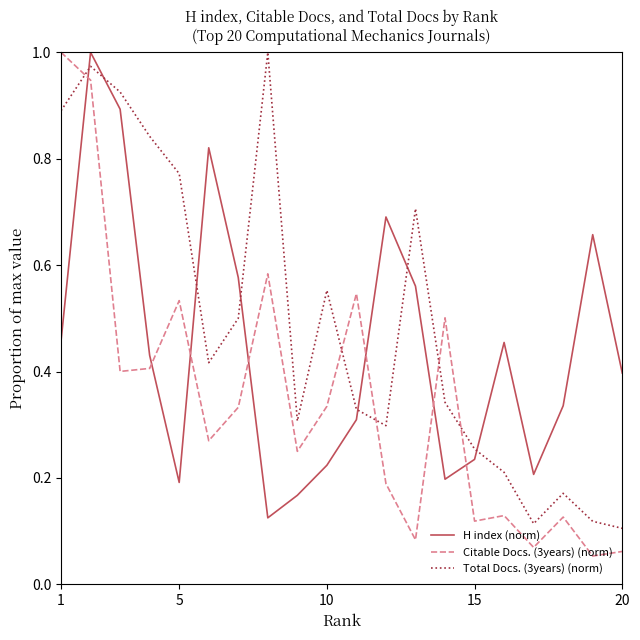

True or false: Citable Docs. (3years) (norm) and Total Docs. (3years) (norm) intersect in this chart.

True